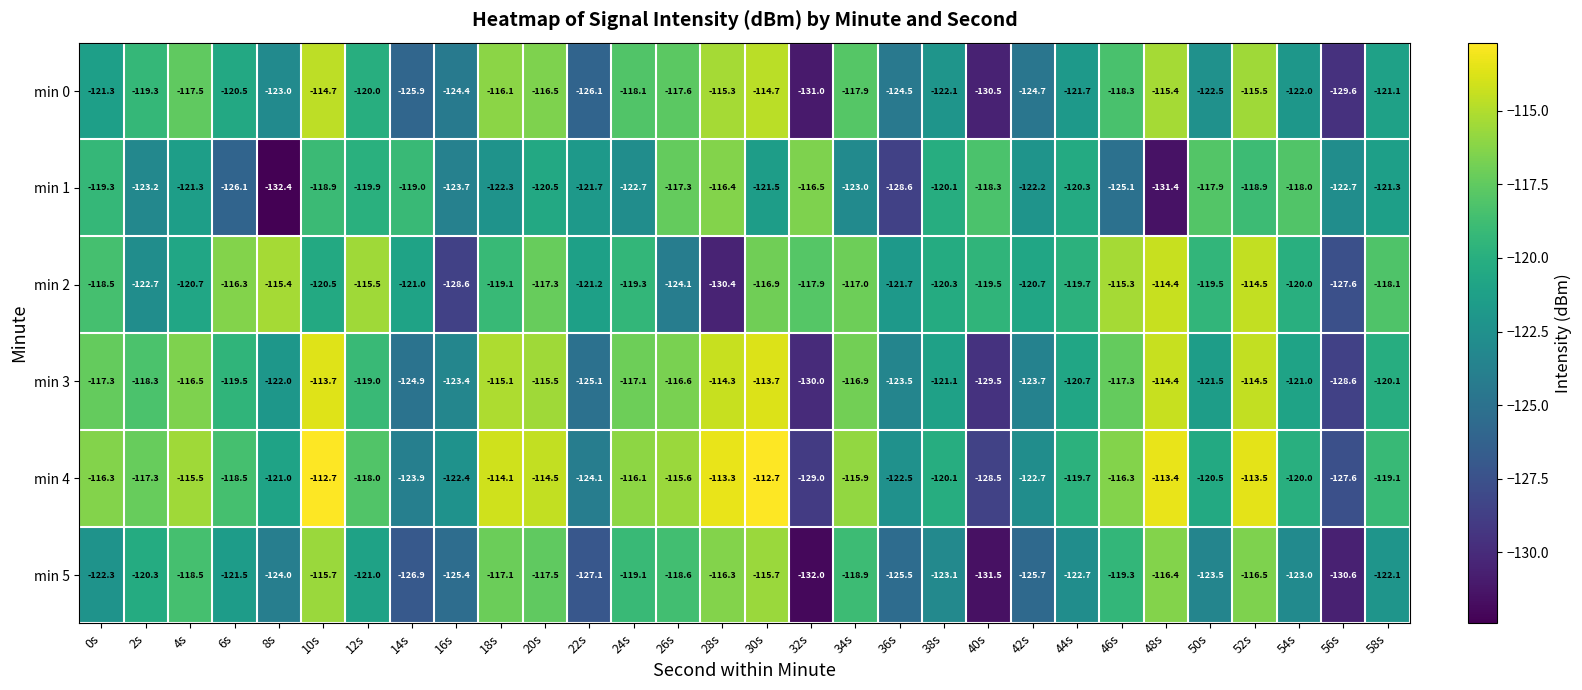

The value of min 0 at 50s is -122.5. True or false?

True